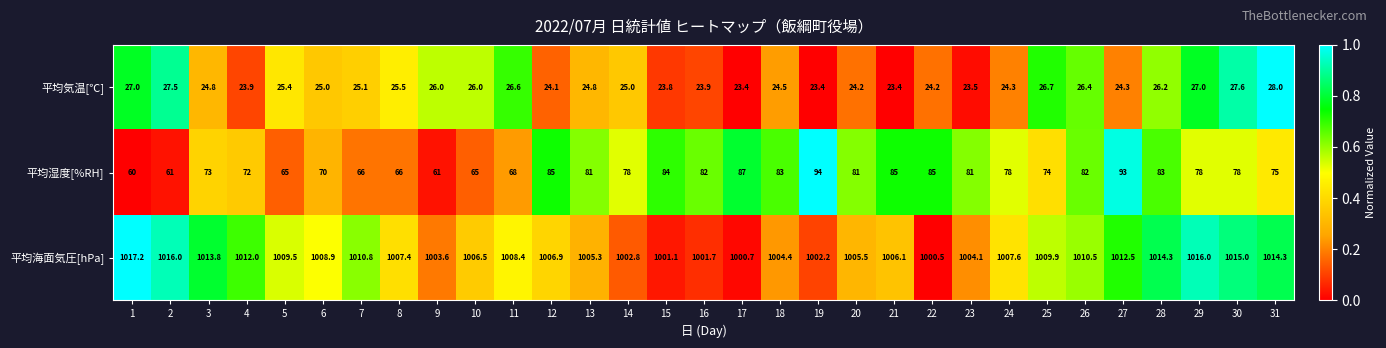

Which series has the largest range (max minus min)?

平均湿度[%RH]